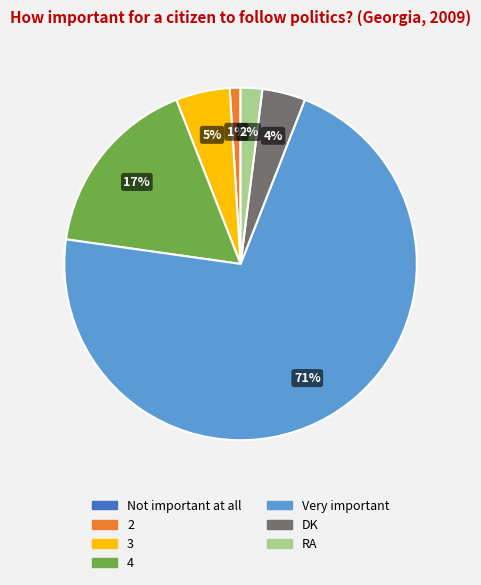

Does any single category account for the majority?

Yes